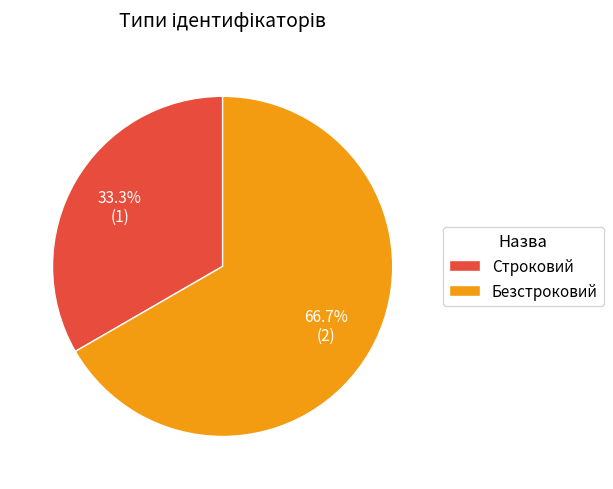

To the nearest percent, what is the difference between the Безстроковий and Строковий slice percentages?

33%